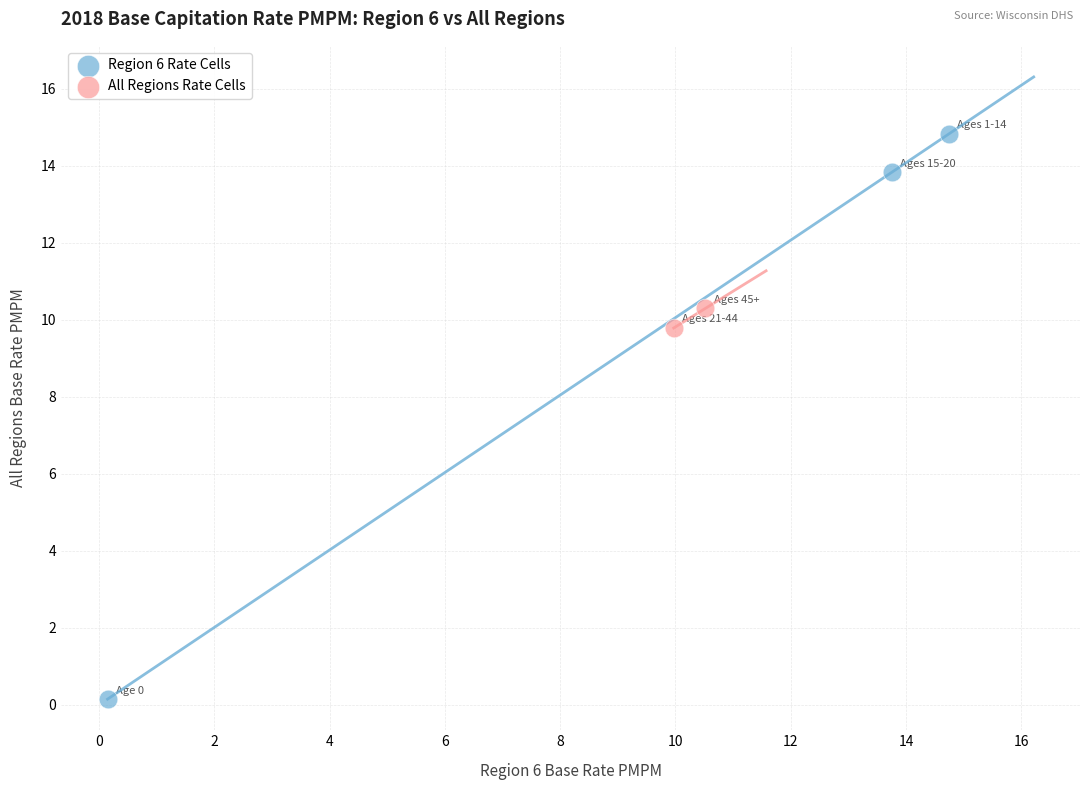

Which series has the largest Y range (max minus min)?

Region 6 Rate Cells